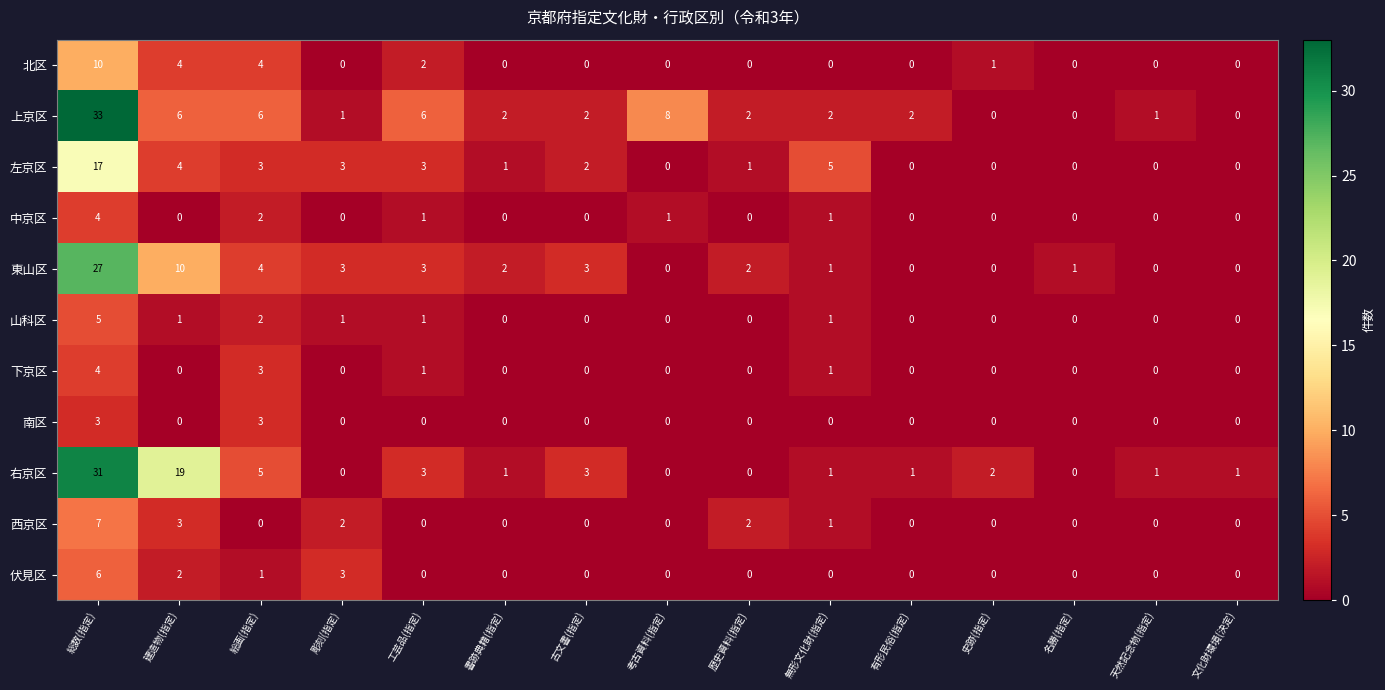

Count the number of data series in this chart.

11